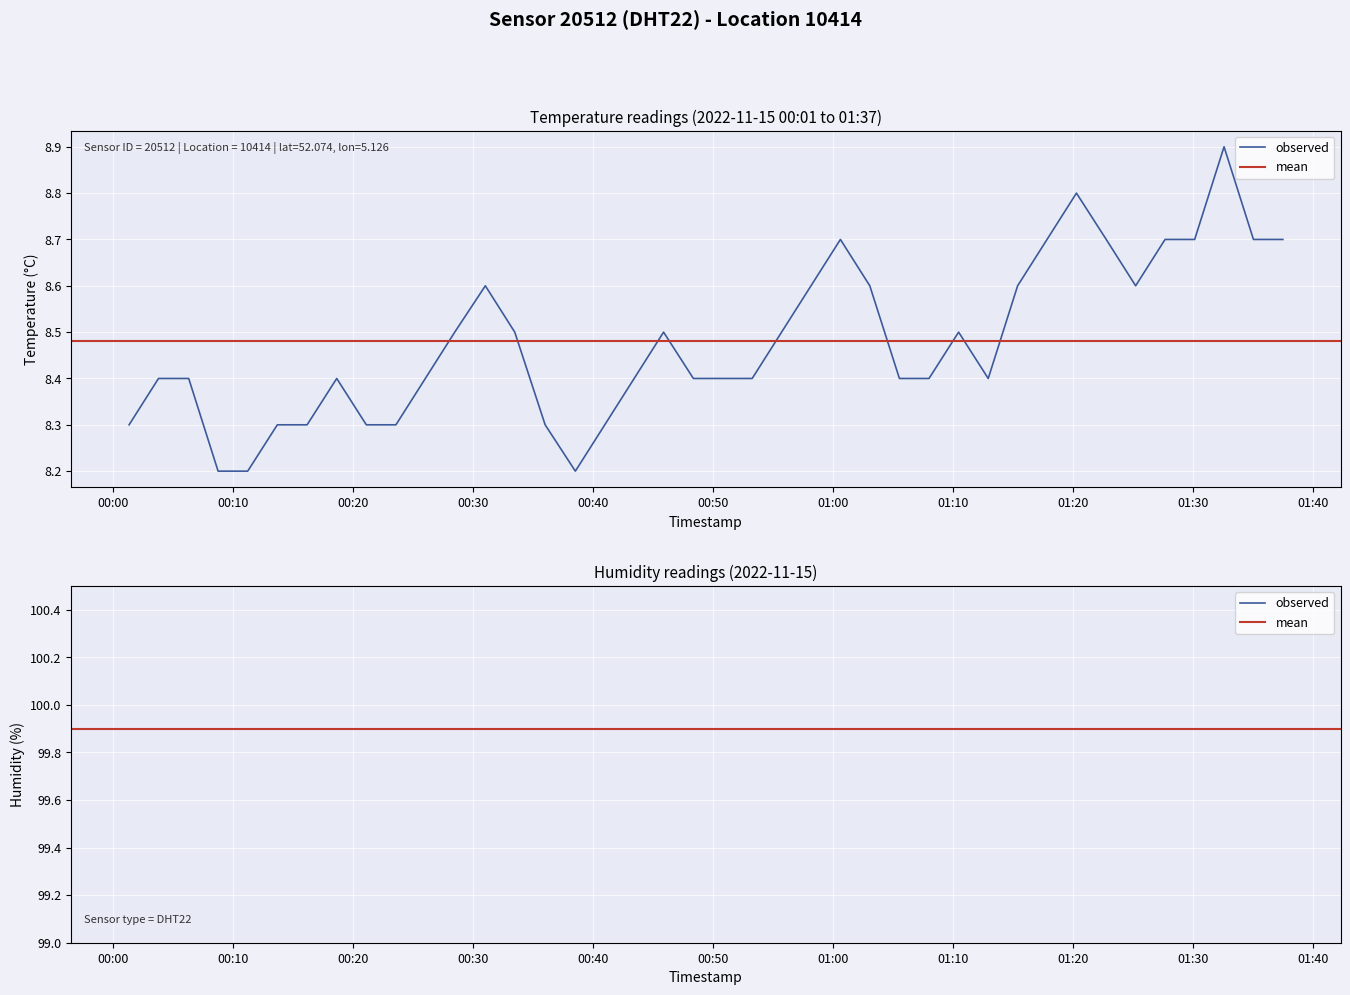

What is the difference between the second highest and second lowest values?

0.6